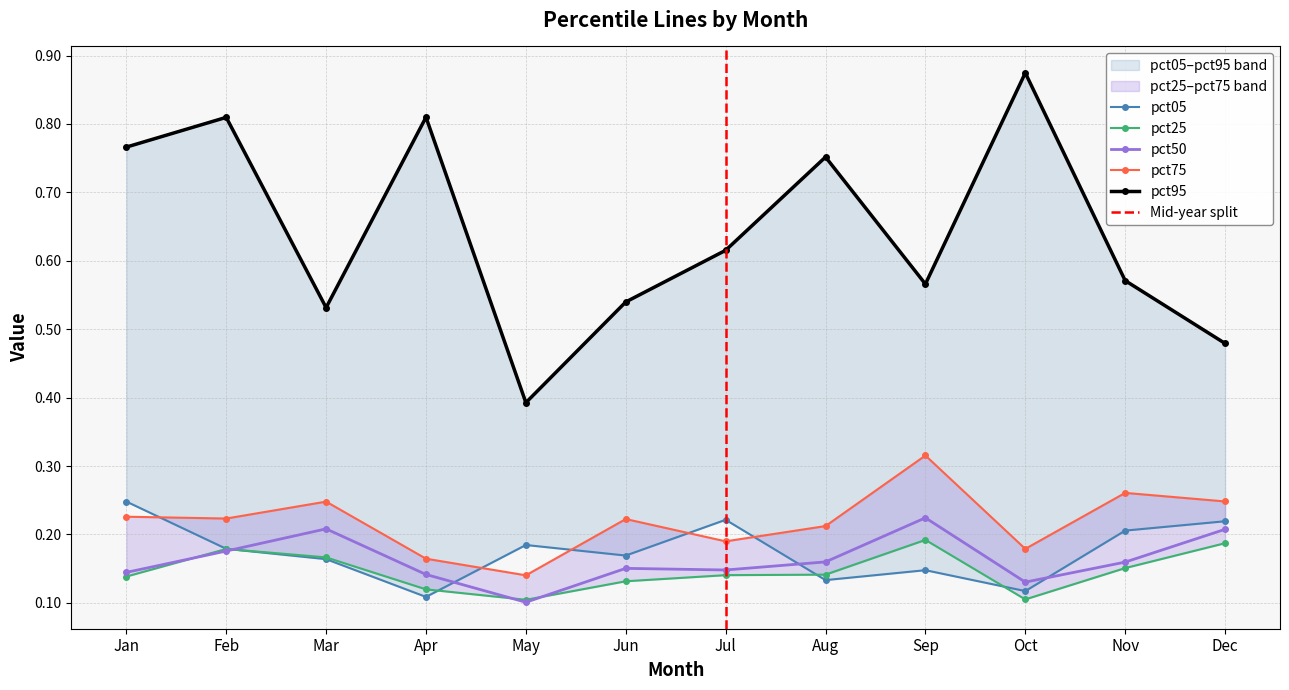

Does the chart display data point markers on the line(s)?

Yes